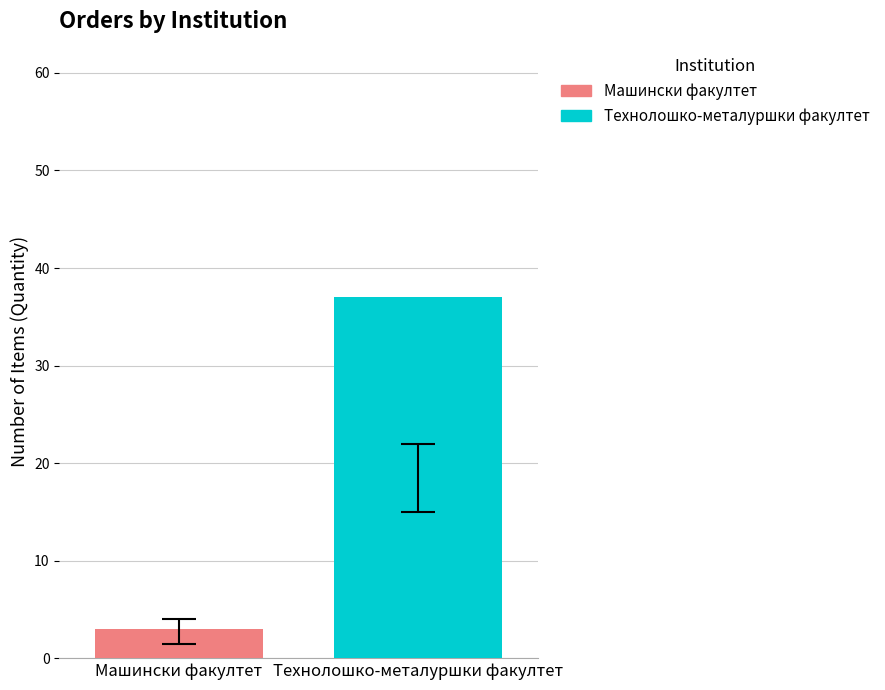

What is the maximum value shown in the chart?

37